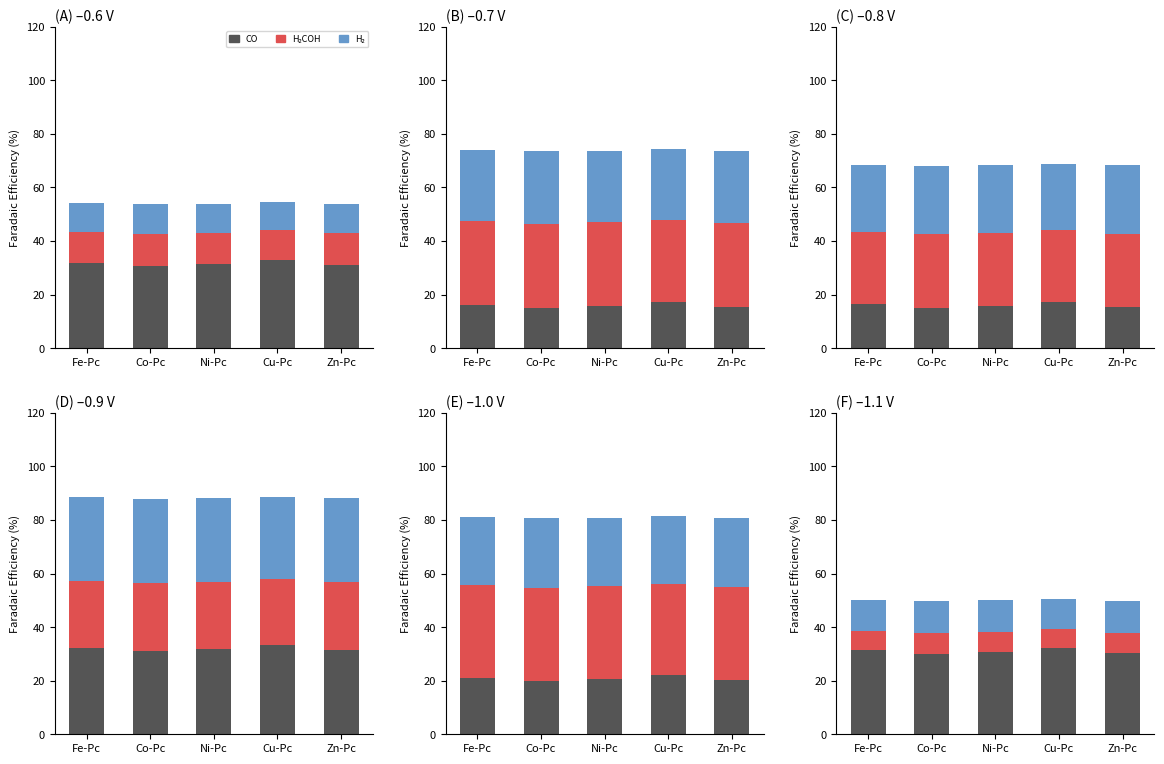

What are all the series names shown in the legend?

CO, H2COH, H2